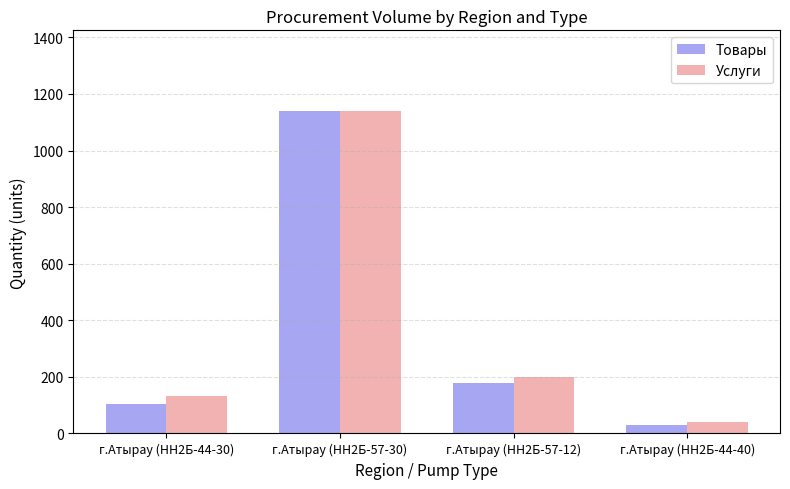

Rank the categories by Услуги value from lowest to highest.

г.Атырау (НН2Б-44-40), г.Атырау (НН2Б-44-30), г.Атырау (НН2Б-57-12), г.Атырау (НН2Б-57-30)